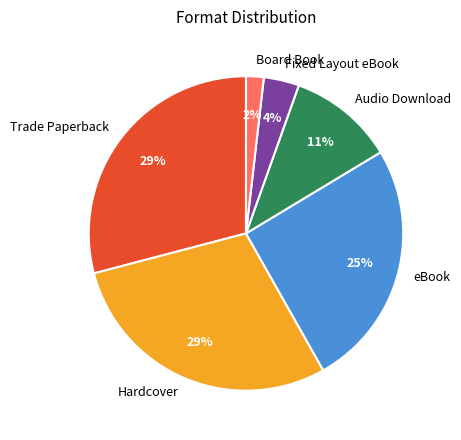

True or false: eBook accounts for 25% of the total.

True